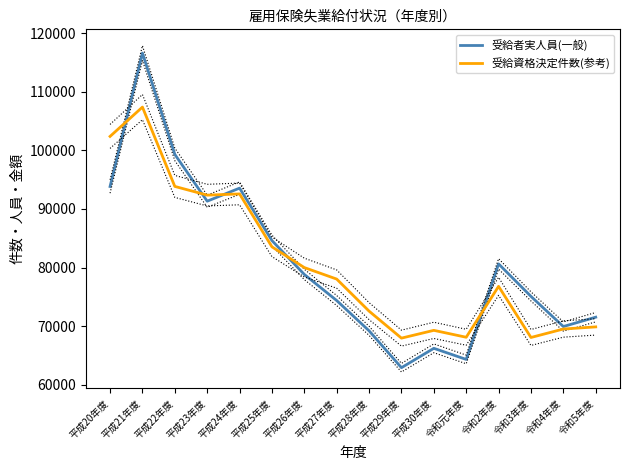

Which series has the widest spread of values?

受給者実人員(一般)